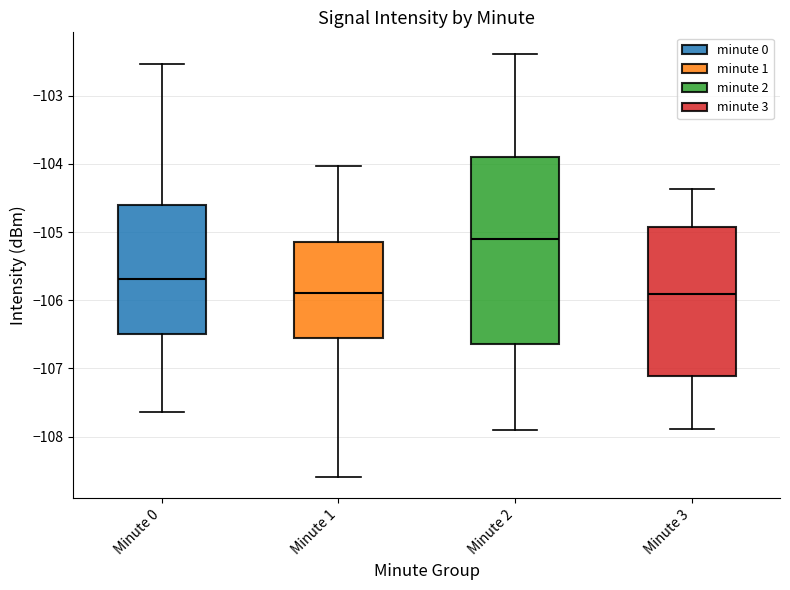

Which box's median line is the highest?

Minute 2